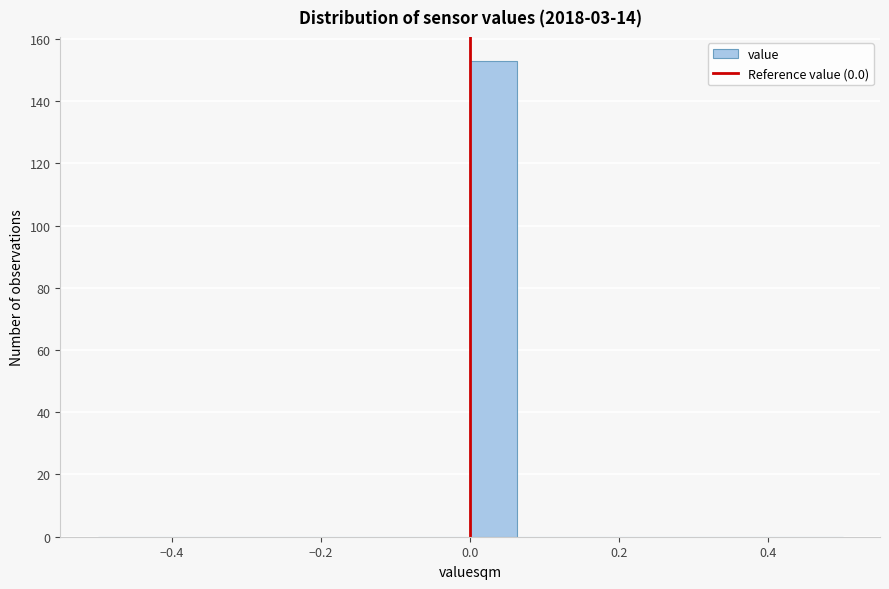

Read against the x-axis, roughly where is the centre of the tallest bar?

0.04